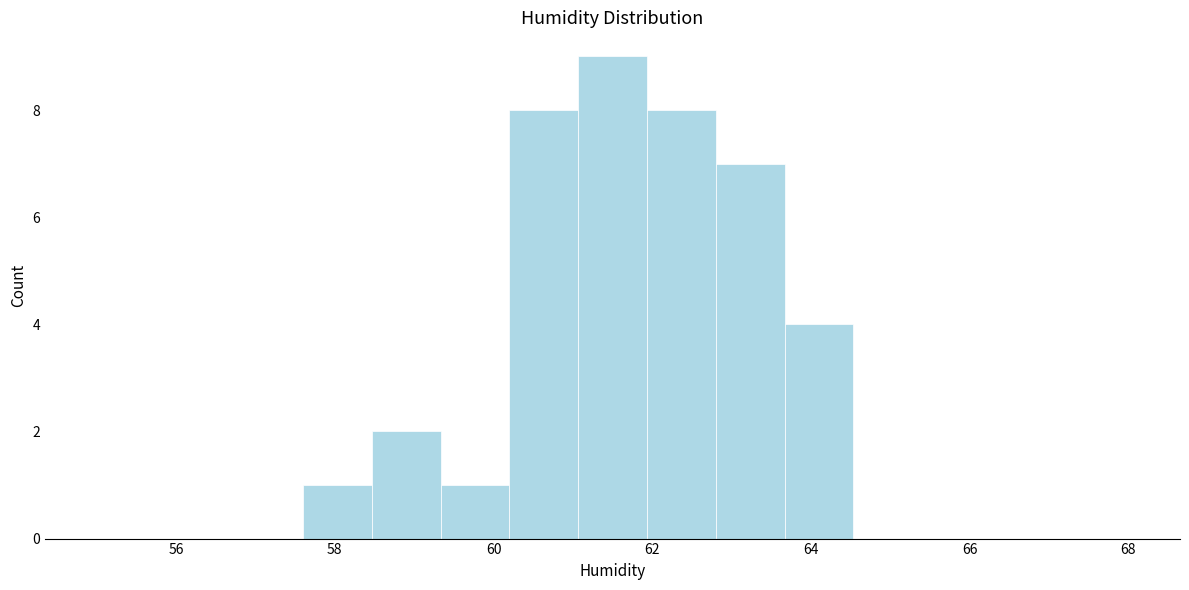

What is the height of the bar covering 60.2 to 61.0 on the x-axis? Neither the bar edges nor the heights are printed on the chart, so give them approximately, as read against the axes.

8